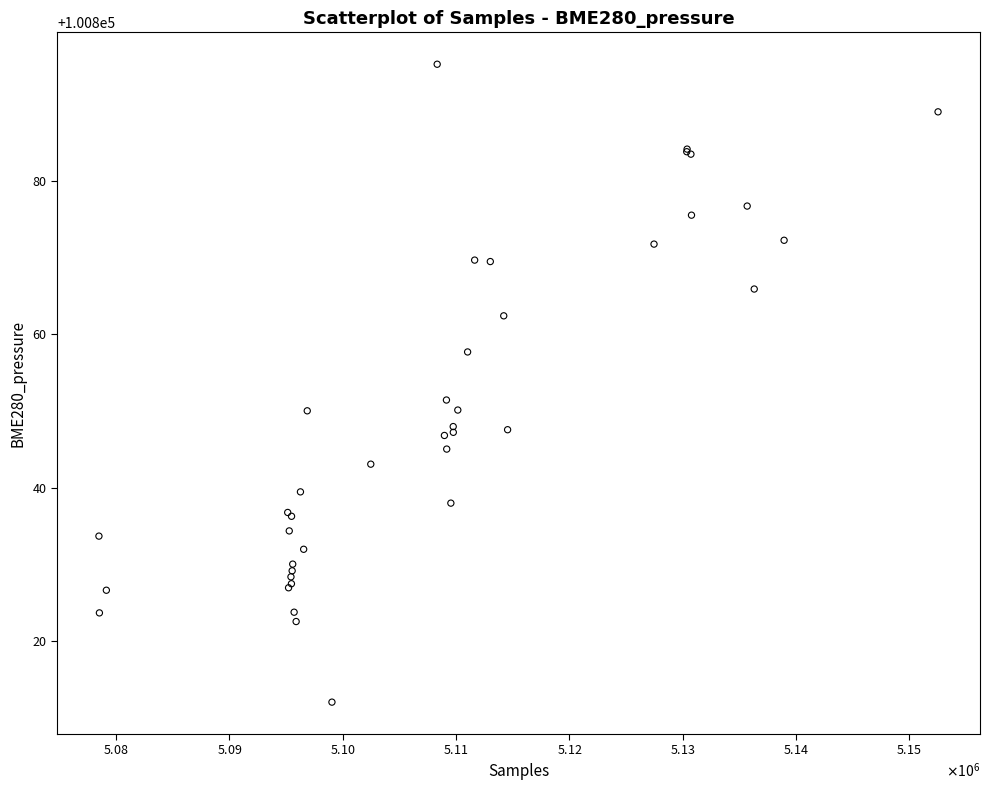

What Y value in the scatter plot is closest to 100853?

100851.4